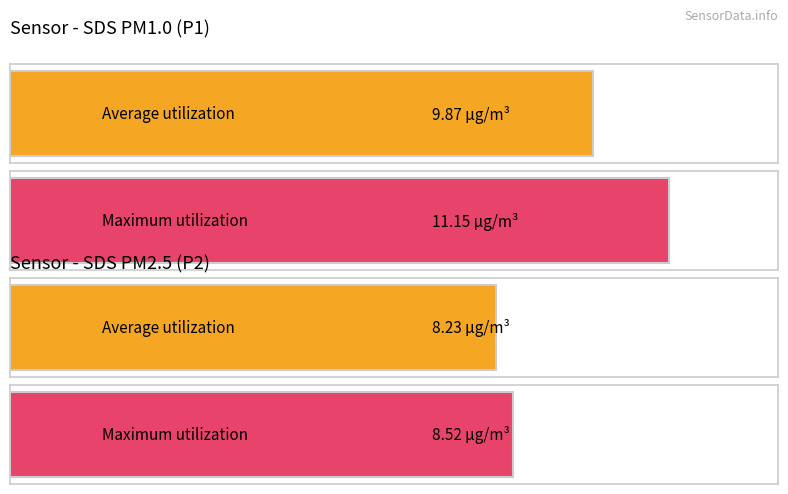

True or false: SDS_P1 has a value of 17.4 at 00:26.

False